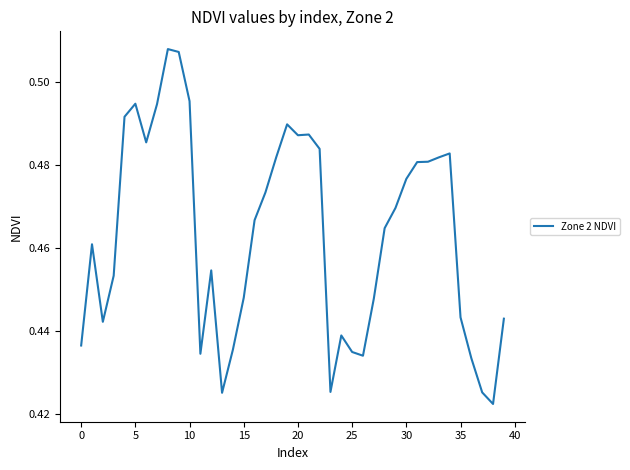

What is the sum of all values?

18.5